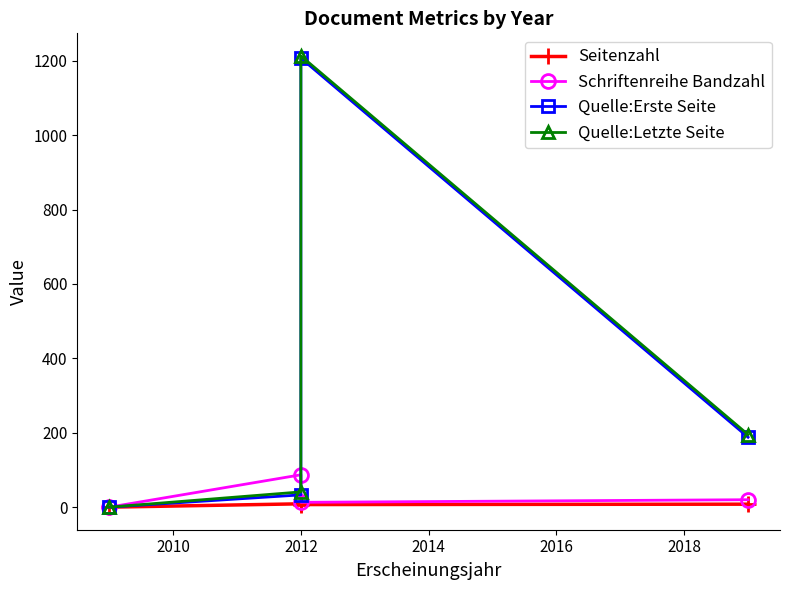

The Schriftenreihe Bandzahl series shows 19 at 2012. True or false?

False